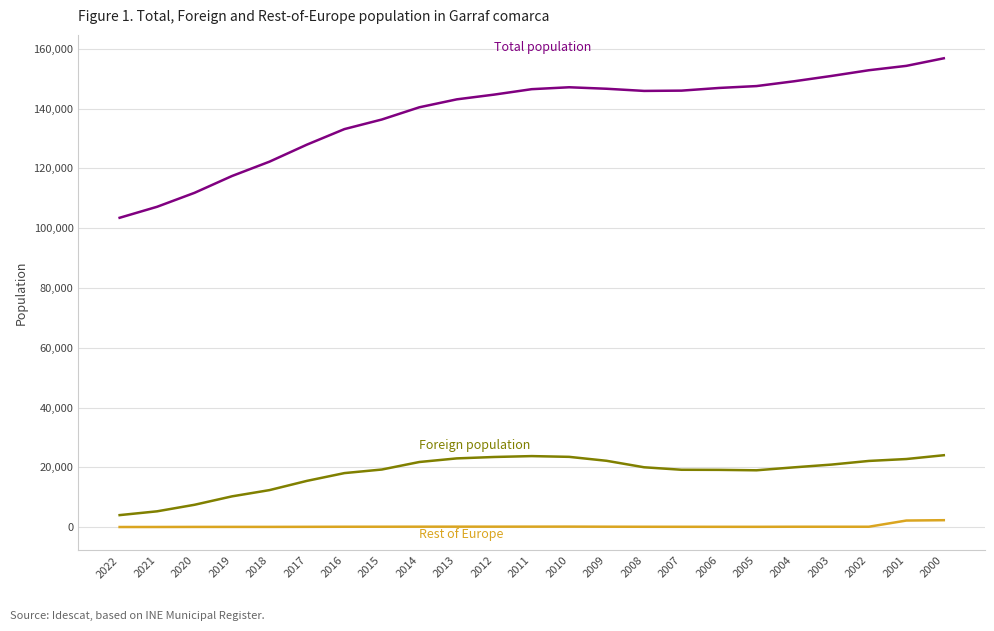

What is the greatest value displayed?

156794